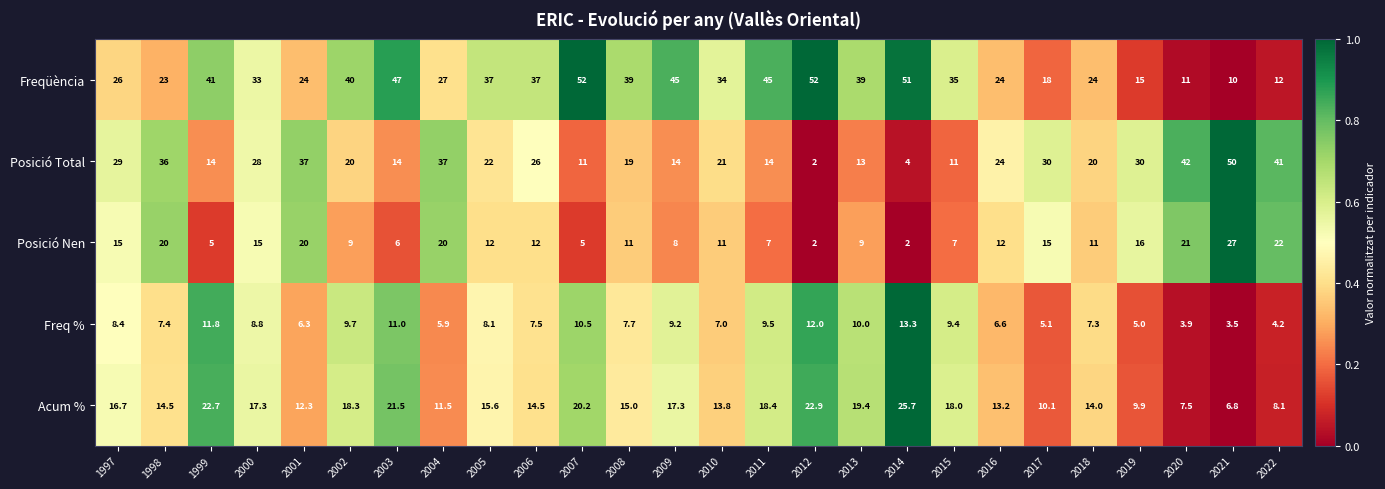

Read the Acum % value at 2002.

18.3